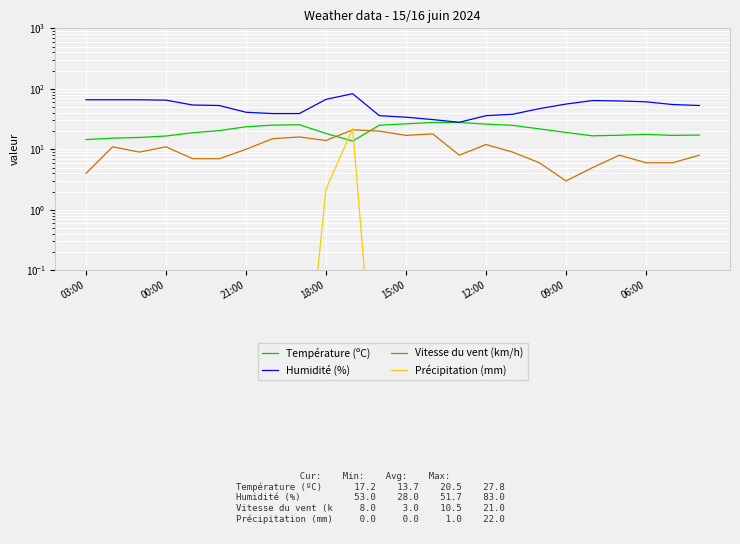

List the series in order of their overall mean, lowest first.

Précipitation (mm), Vitesse du vent (km/h), Température (ºC), Humidité (%)